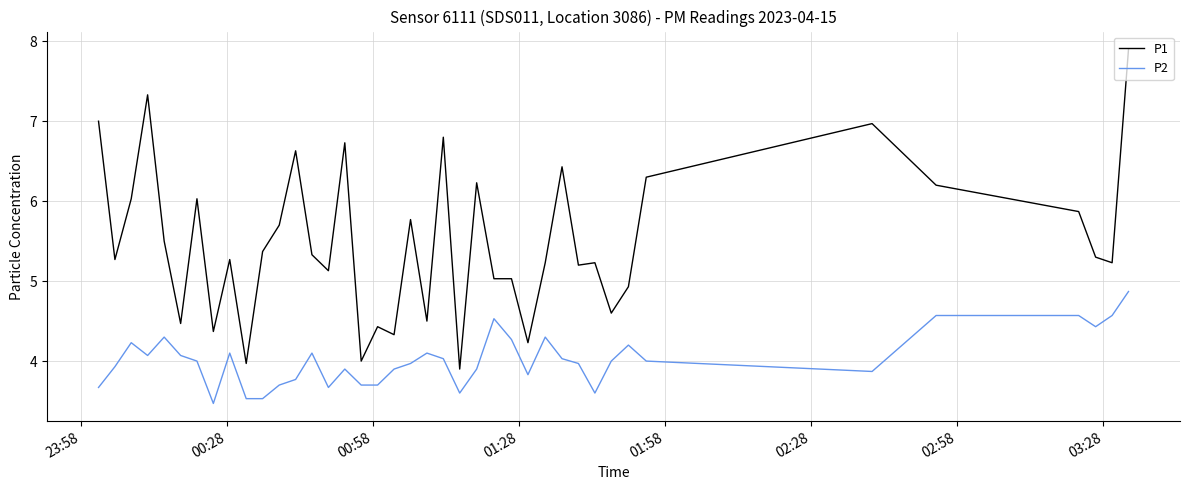

Which series has the largest total across all categories?

P1